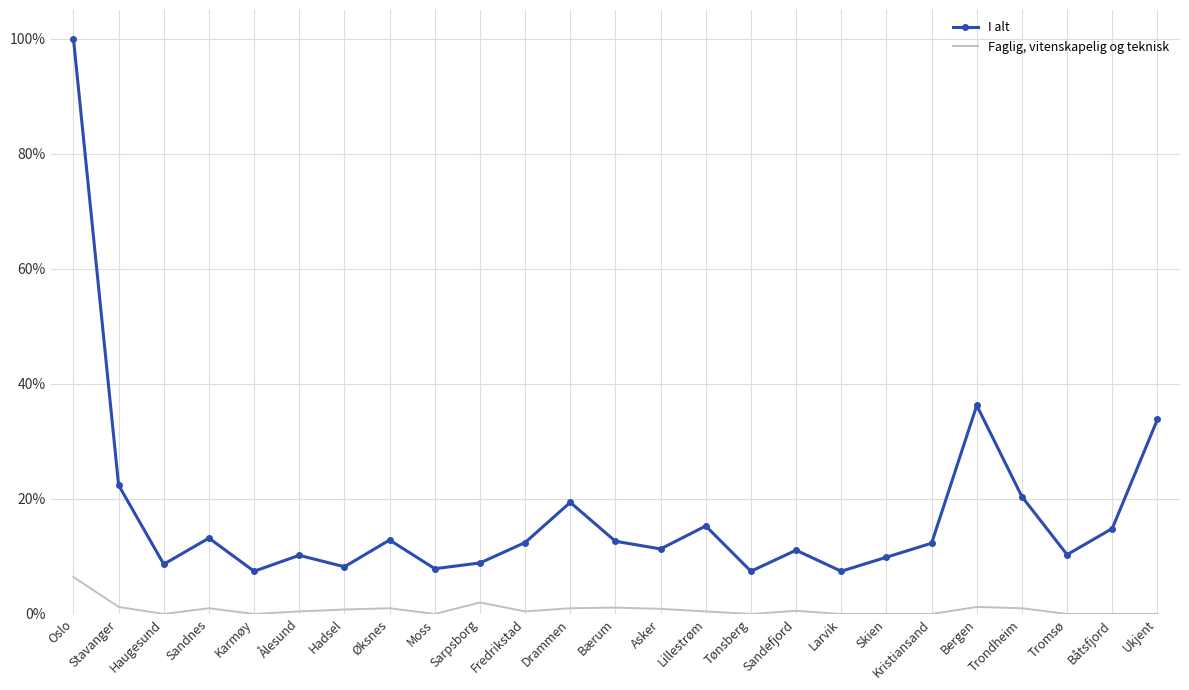

List the labels in order of Faglig, vitenskapelig og teknisk value, largest first.

Oslo, Sarpsborg, Stavanger, Bergen, Bærum, Sandnes, Øksnes, Drammen, Trondheim, Asker, Hadsel, Sandefjord, Ålesund, Fredrikstad, Lillestrøm, Haugesund, Karmøy, Moss, Tønsberg, Larvik, Skien, Kristiansand, Tromsø, Båtsfjord, Ukjent